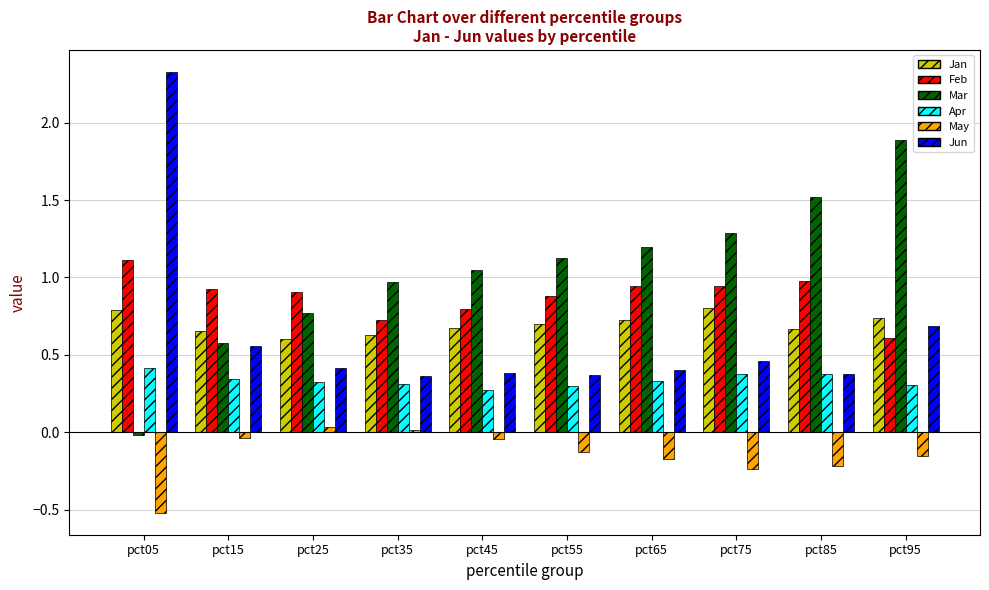

At which label is Feb closest to 0?

pct95